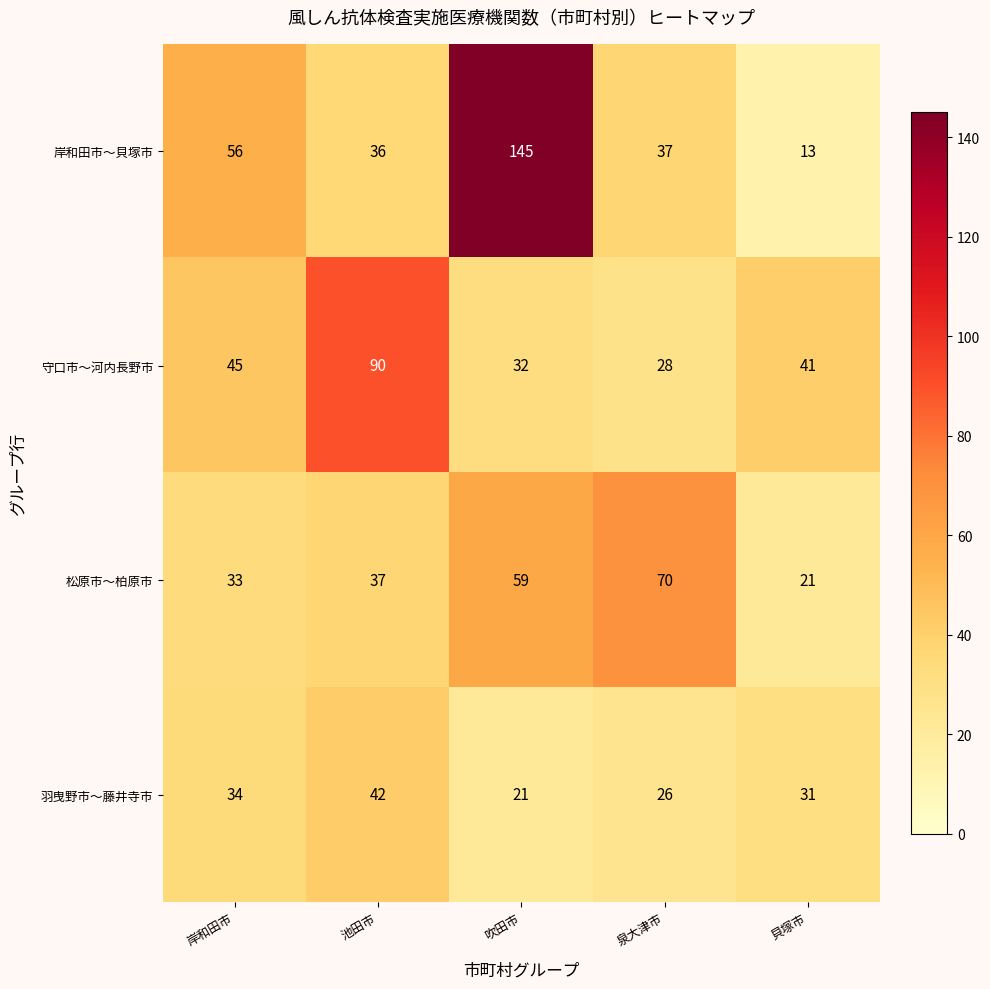

Where does the 羽曳野市〜藤井寺市 series first go above 31?

岸和田市